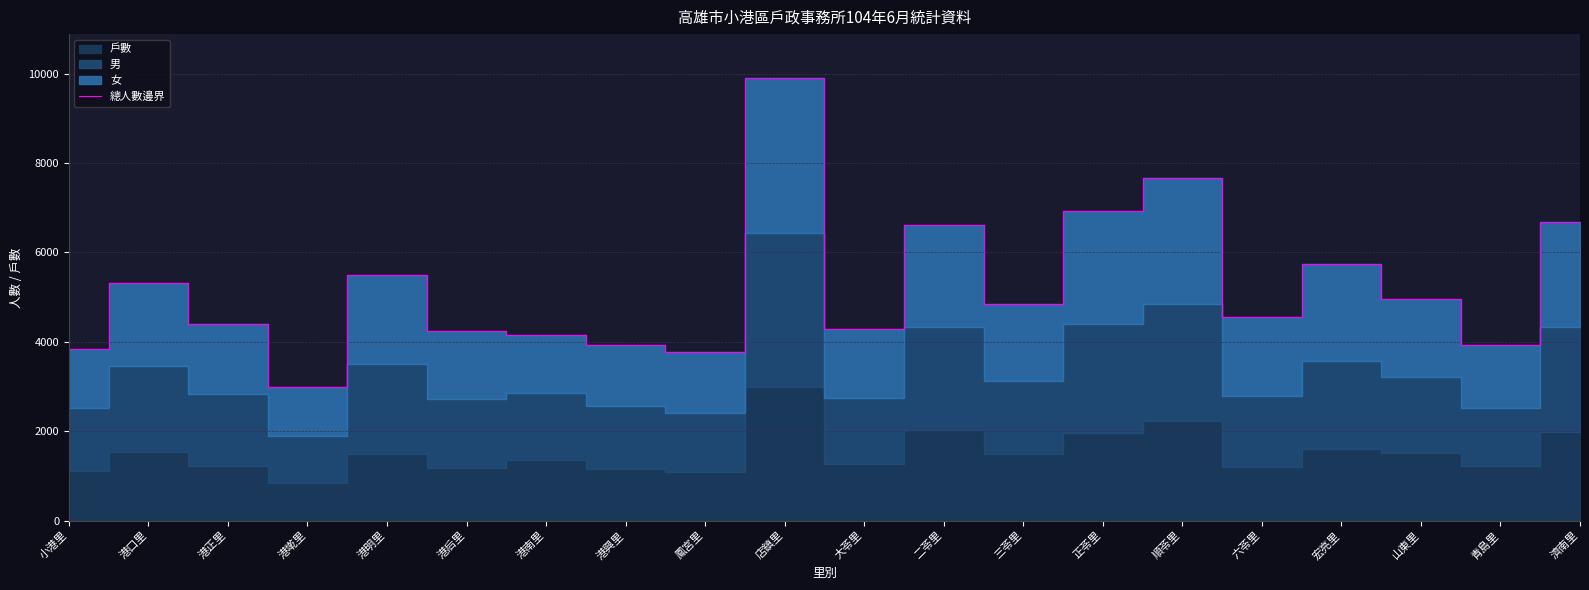

Reading right to left, list all the values displayed in this chart.

6682	3921	4957	5733	4559	7656	6923	4836	6610	4279	9894	3770	3918	4144	4249	5496	2977	4395	5318	3844